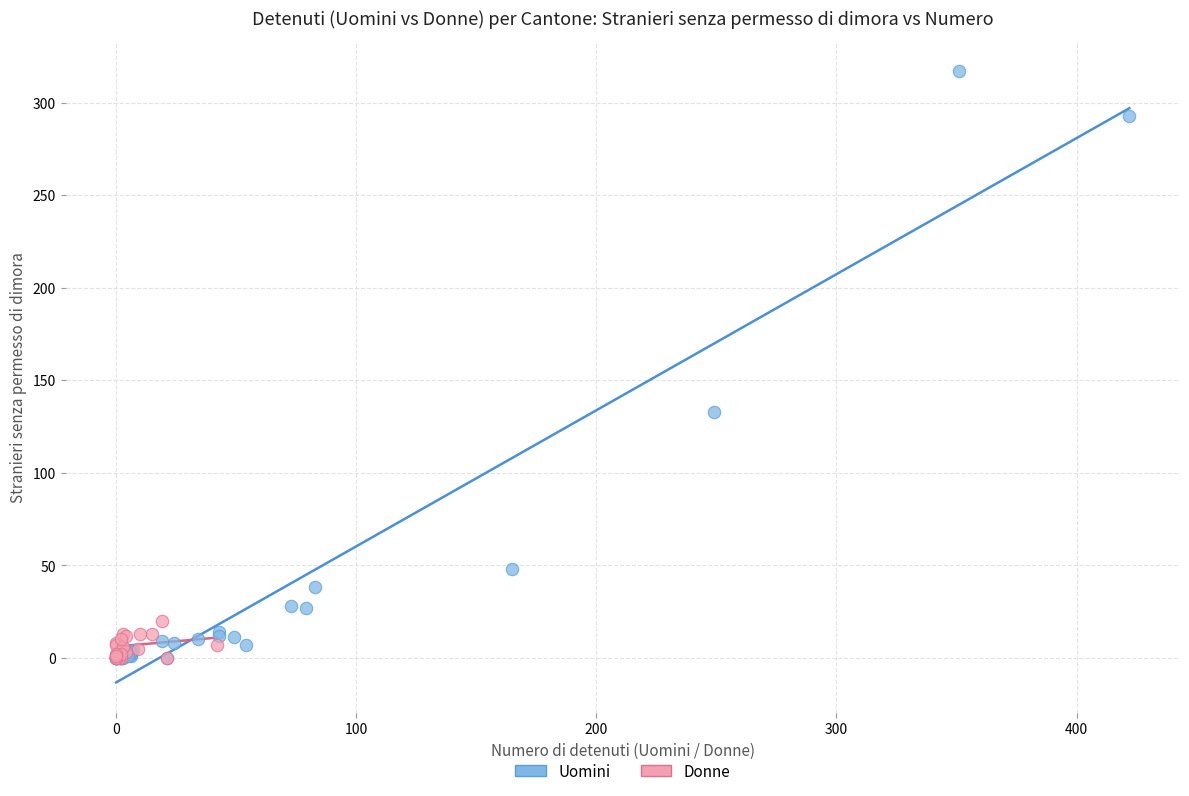

Which series contains the highest Y value?

Uomini